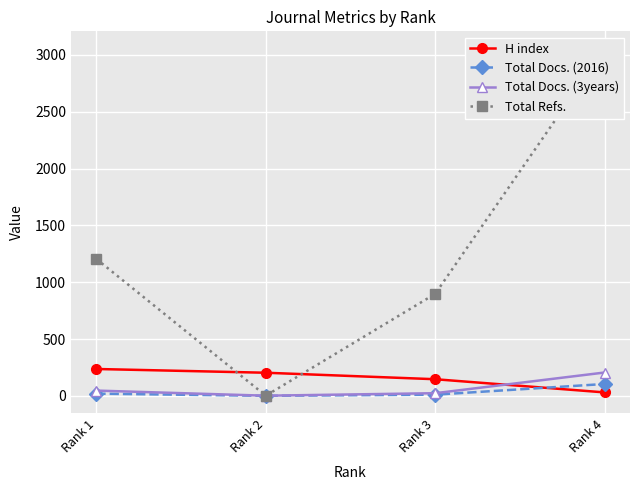

Which series changed the most between Rank 1 and Rank 4?

Total Refs.